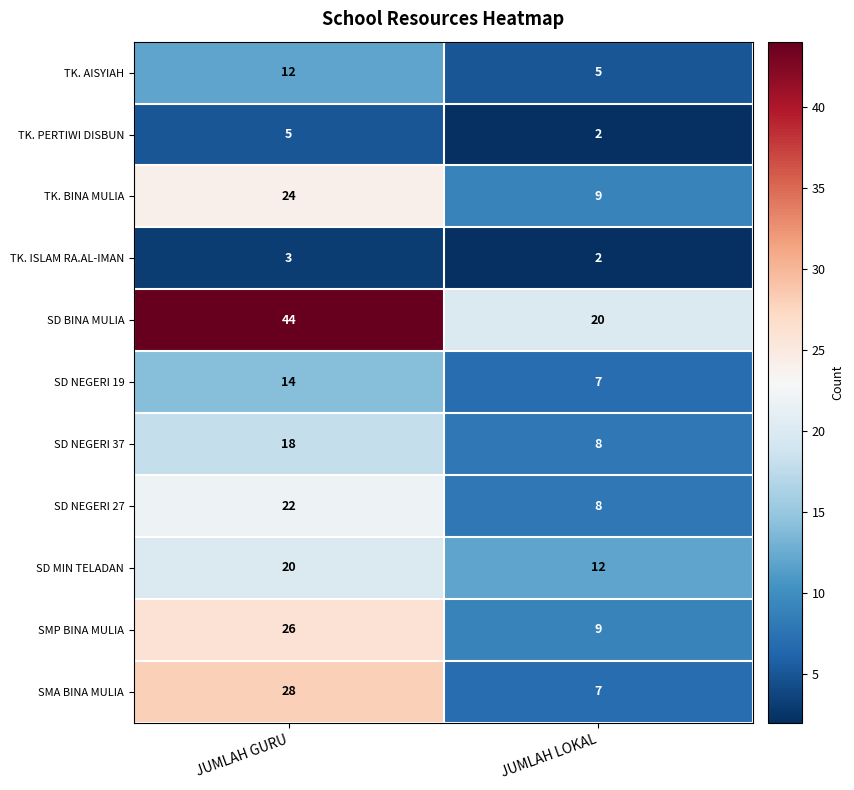

Reading left to right, extract all data points from this chart.

TK. AISYIAH: JUMLAH GURU=12	JUMLAH LOKAL=5
TK. PERTIWI DISBUN: JUMLAH GURU=5	JUMLAH LOKAL=2
TK. BINA MULIA: JUMLAH GURU=24	JUMLAH LOKAL=9
TK. ISLAM RA.AL-IMAN: JUMLAH GURU=3	JUMLAH LOKAL=2
SD BINA MULIA: JUMLAH GURU=44	JUMLAH LOKAL=20
SD NEGERI 19: JUMLAH GURU=14	JUMLAH LOKAL=7
SD NEGERI 37: JUMLAH GURU=18	JUMLAH LOKAL=8
SD NEGERI 27: JUMLAH GURU=22	JUMLAH LOKAL=8
SD MIN TELADAN: JUMLAH GURU=20	JUMLAH LOKAL=12
SMP BINA MULIA: JUMLAH GURU=26	JUMLAH LOKAL=9
SMA BINA MULIA: JUMLAH GURU=28	JUMLAH LOKAL=7